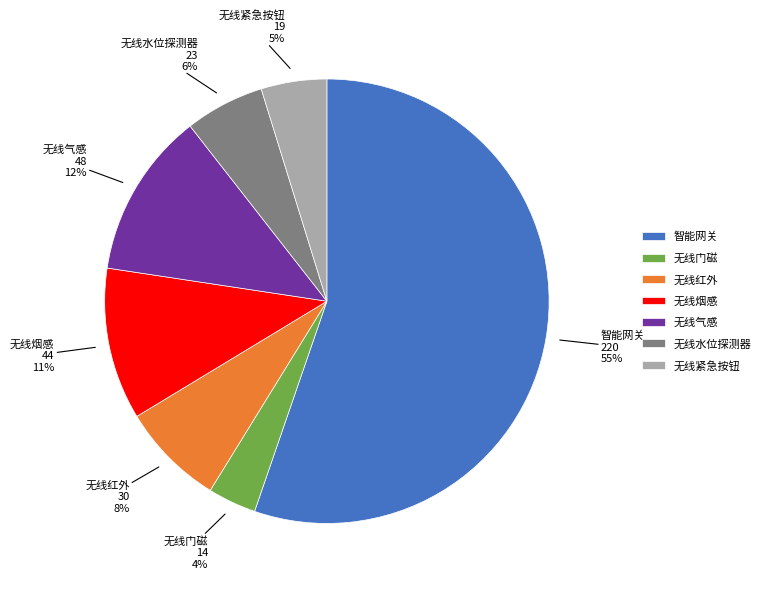

To the nearest percent, what percentage of the pie is 无线红外?

8%